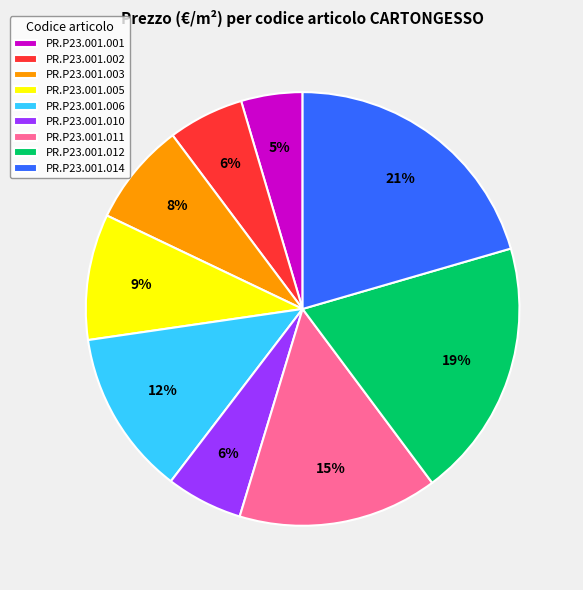

To the nearest percent, what is the average slice percentage?

11%